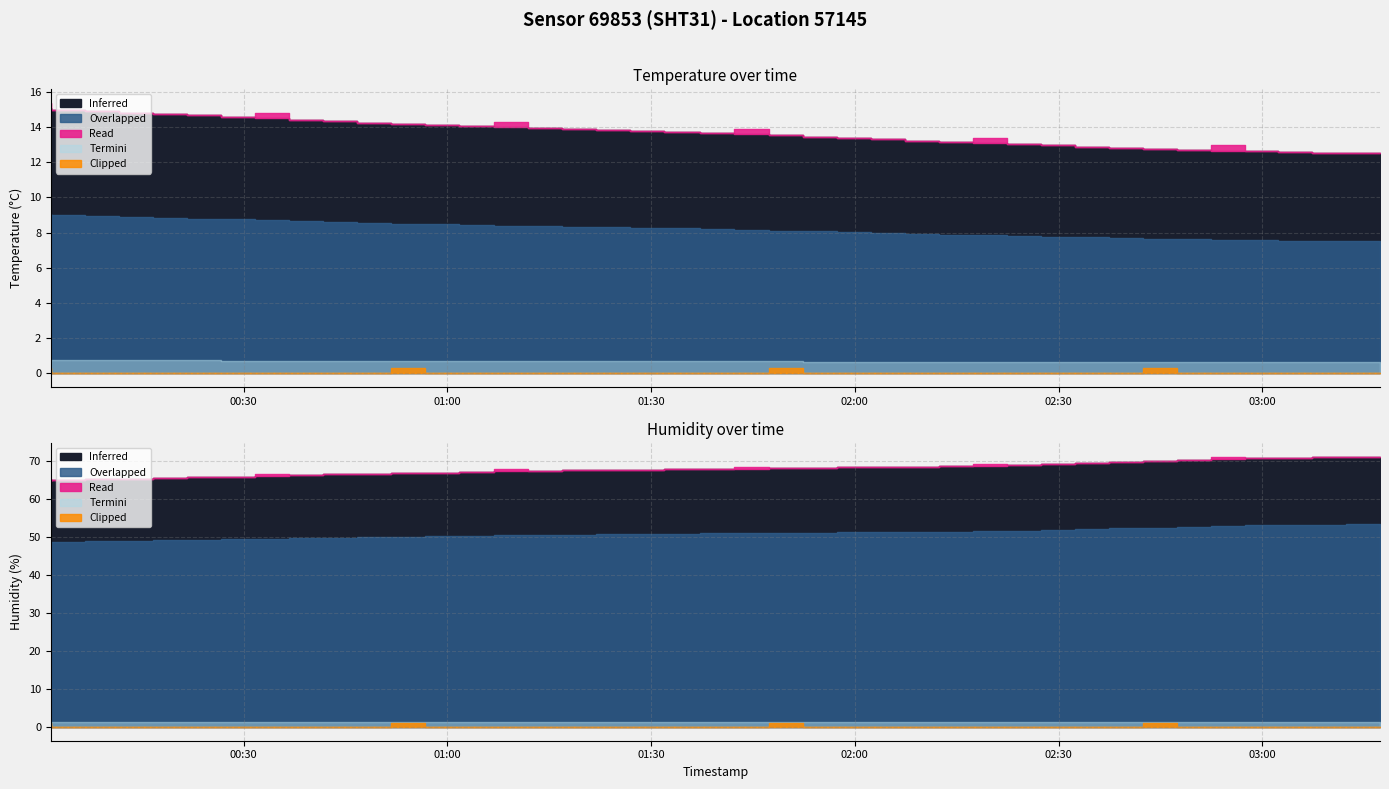

True or false: temperature and humidity intersect in this chart.

False